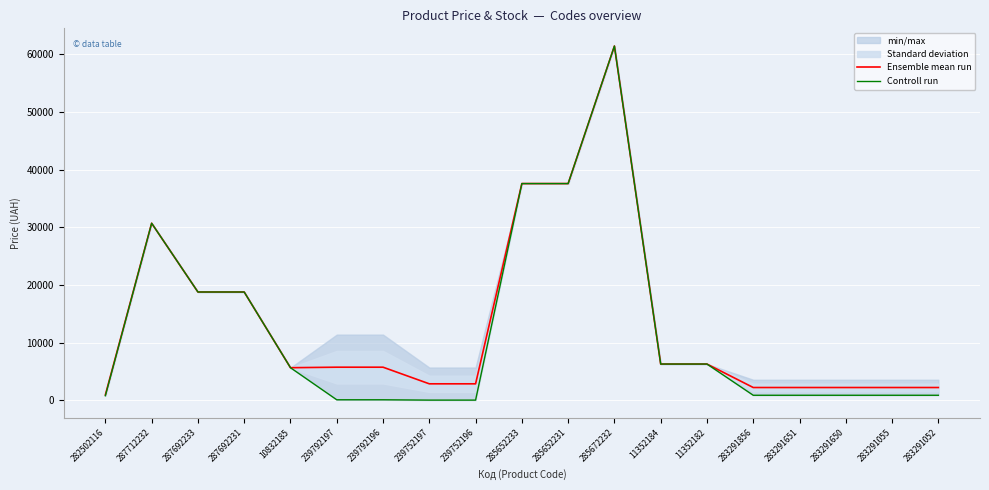

At which label is Ensemble mean run closest to 31199?

287712232